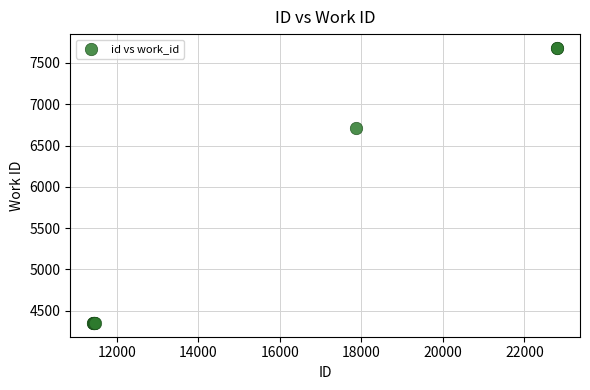

What Y value in the scatter plot is closest to 6017?

6718